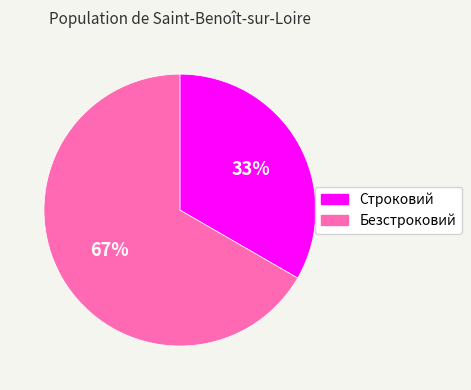

Approximately how many times larger is the value at Безстроковий compared to Строковий?

2.0